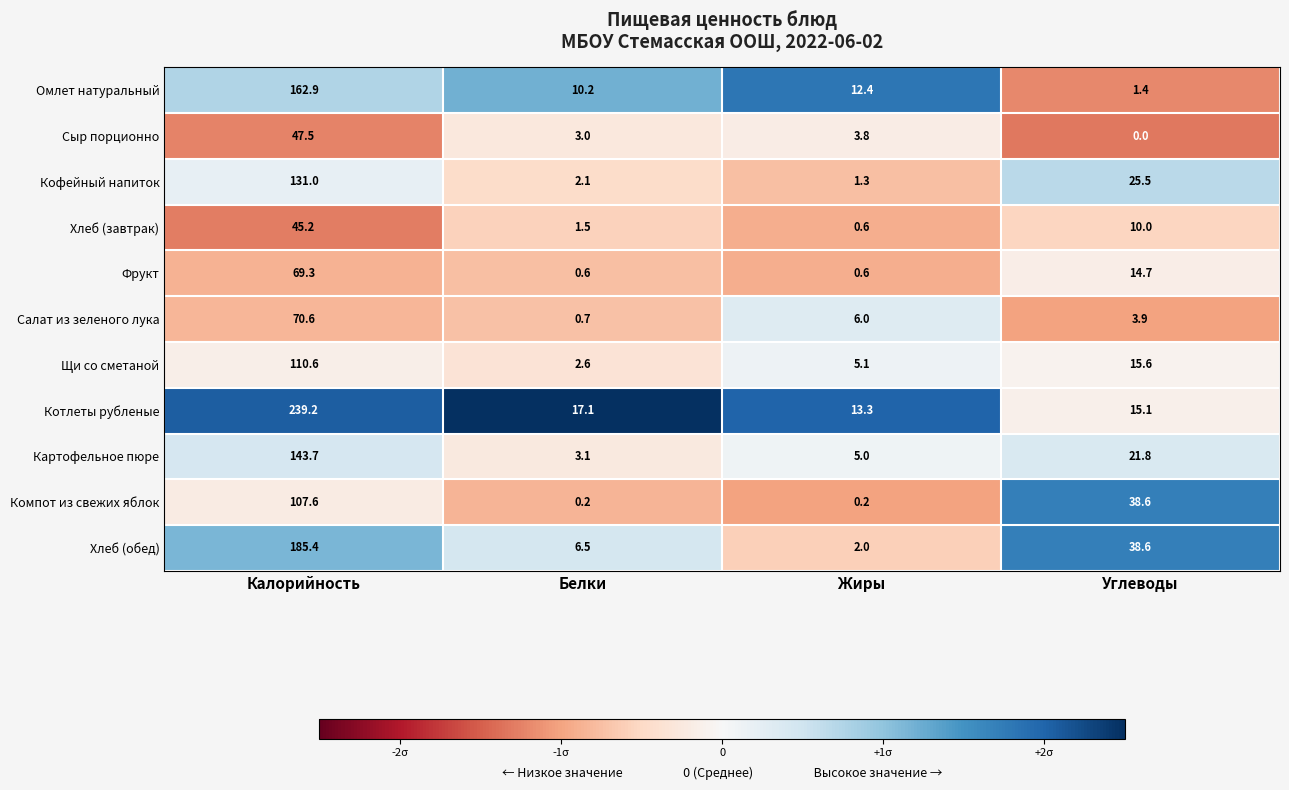

What is the minimum value shown in the chart?

0.0